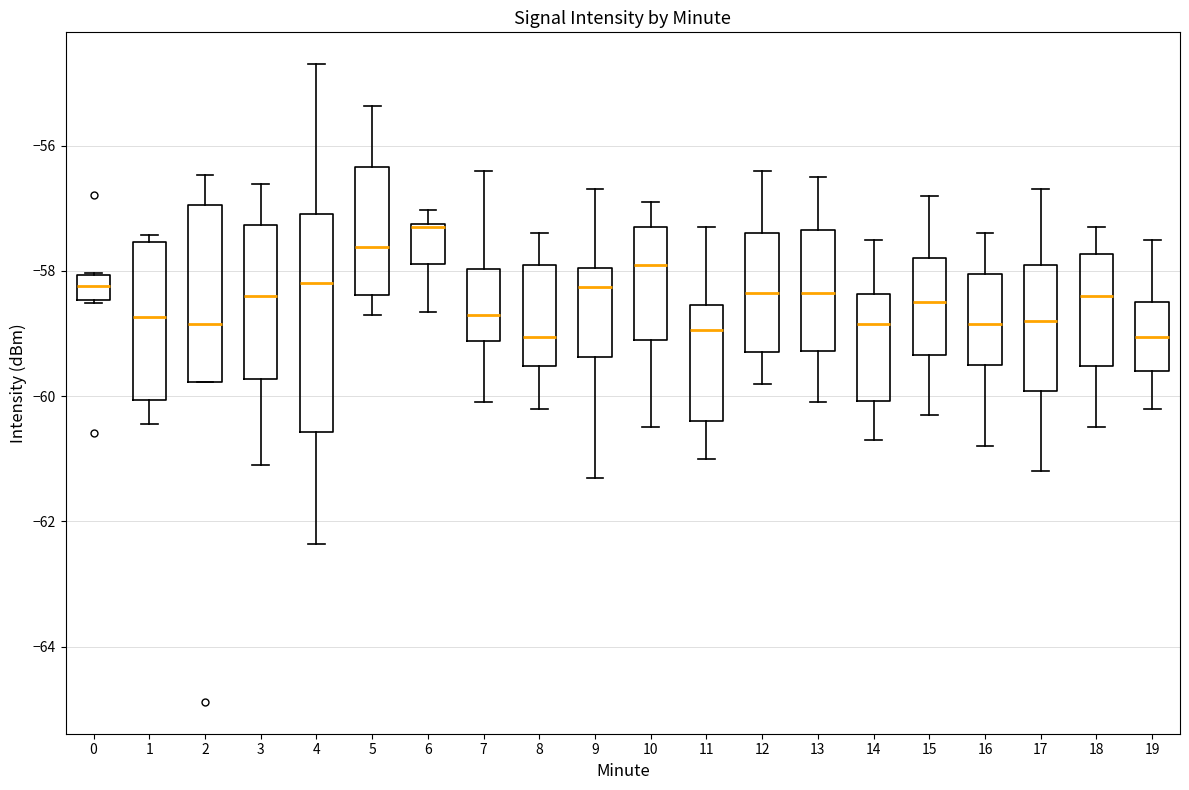

Reading left to right, transcribe this box plot: for each box, give where its median line is, the range the box spans, and where its two whiskers end, as read against the y-axis. The values are not printed on the chart, so give them approximately, as read against the axis.

0: median -58.2, box -58.4 to -58.0, whiskers -58.6 to -58.0
1: median -58.8, box -60.0 to -57.6, whiskers -60.4 to -57.4
2: median -58.8, box -59.8 to -57.0, whiskers -59.8 to -56.4
3: median -58.4, box -59.8 to -57.2, whiskers -61.0 to -56.6
4: median -58.2, box -60.6 to -57.0, whiskers -62.4 to -54.6
5: median -57.6, box -58.4 to -56.4, whiskers -58.6 to -55.4
6: median -57.2, box -57.8 to -57.2, whiskers -58.6 to -57.0
7: median -58.6, box -59.2 to -58.0, whiskers -60.0 to -56.4
8: median -59.0, box -59.6 to -57.8, whiskers -60.2 to -57.4
9: median -58.2, box -59.4 to -58.0, whiskers -61.2 to -56.6
10: median -57.8, box -59.0 to -57.2, whiskers -60.4 to -56.8
11: median -59.0, box -60.4 to -58.6, whiskers -61.0 to -57.2
12: median -58.4, box -59.2 to -57.4, whiskers -59.8 to -56.4
13: median -58.4, box -59.2 to -57.4, whiskers -60.0 to -56.4
14: median -58.8, box -60.0 to -58.4, whiskers -60.6 to -57.4
15: median -58.4, box -59.4 to -57.8, whiskers -60.2 to -56.8
16: median -58.8, box -59.4 to -58.0, whiskers -60.8 to -57.4
17: median -58.8, box -60.0 to -57.8, whiskers -61.2 to -56.6
18: median -58.4, box -59.6 to -57.8, whiskers -60.4 to -57.2
19: median -59.0, box -59.6 to -58.4, whiskers -60.2 to -57.4